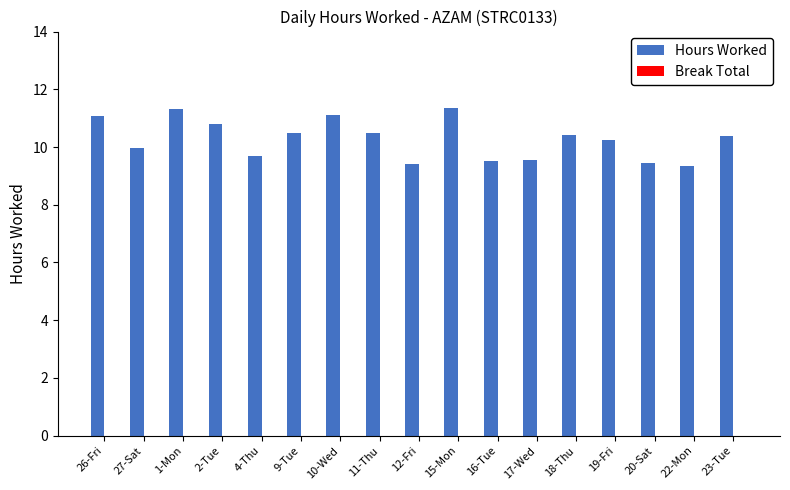

What is the smallest value displayed?

9.3